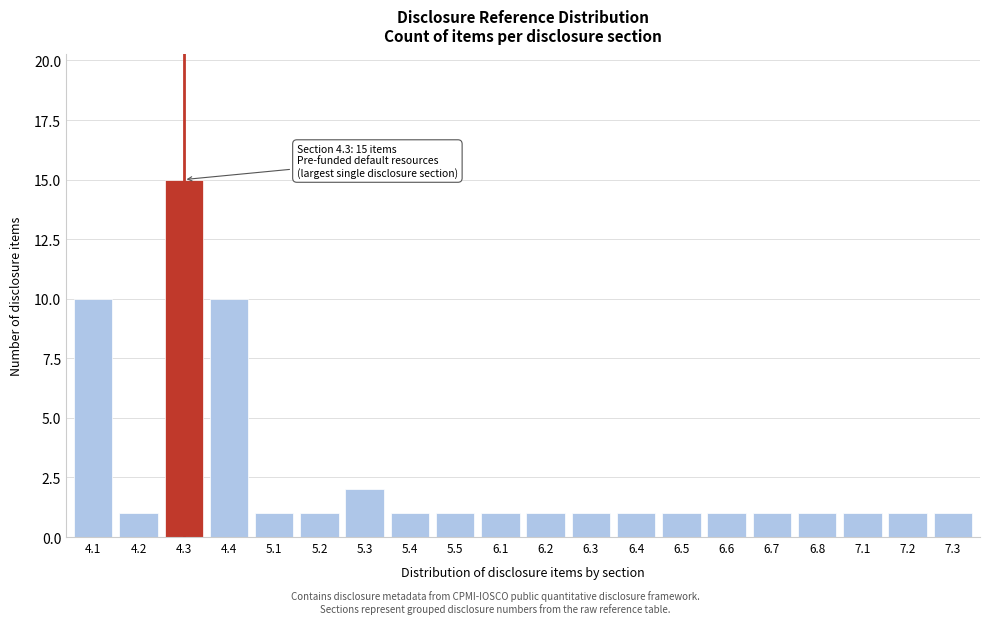

Reading right to left, list all the values displayed in this chart.

1	1	1	1	1	1	1	1	1	1	1	1	1	2	1	1	10	15	1	10